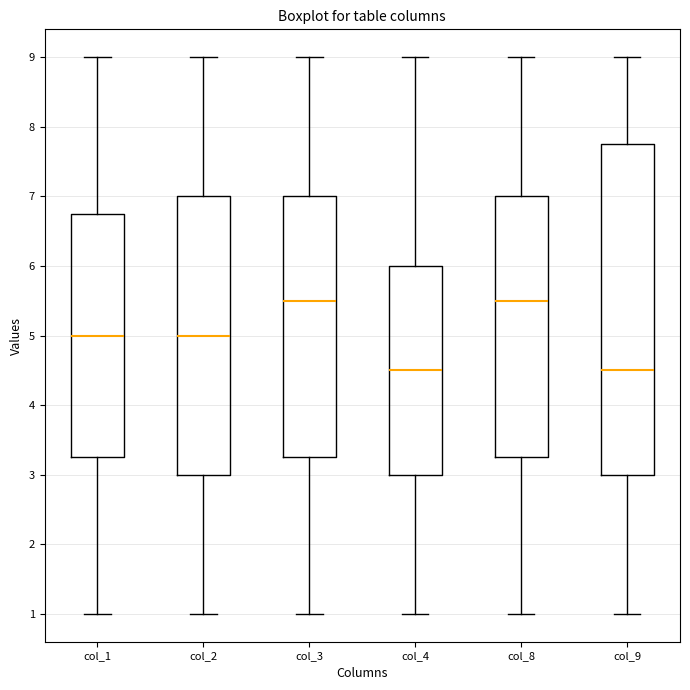

Comparing the boxes themselves (not the whiskers), which one is the tallest?

col_9